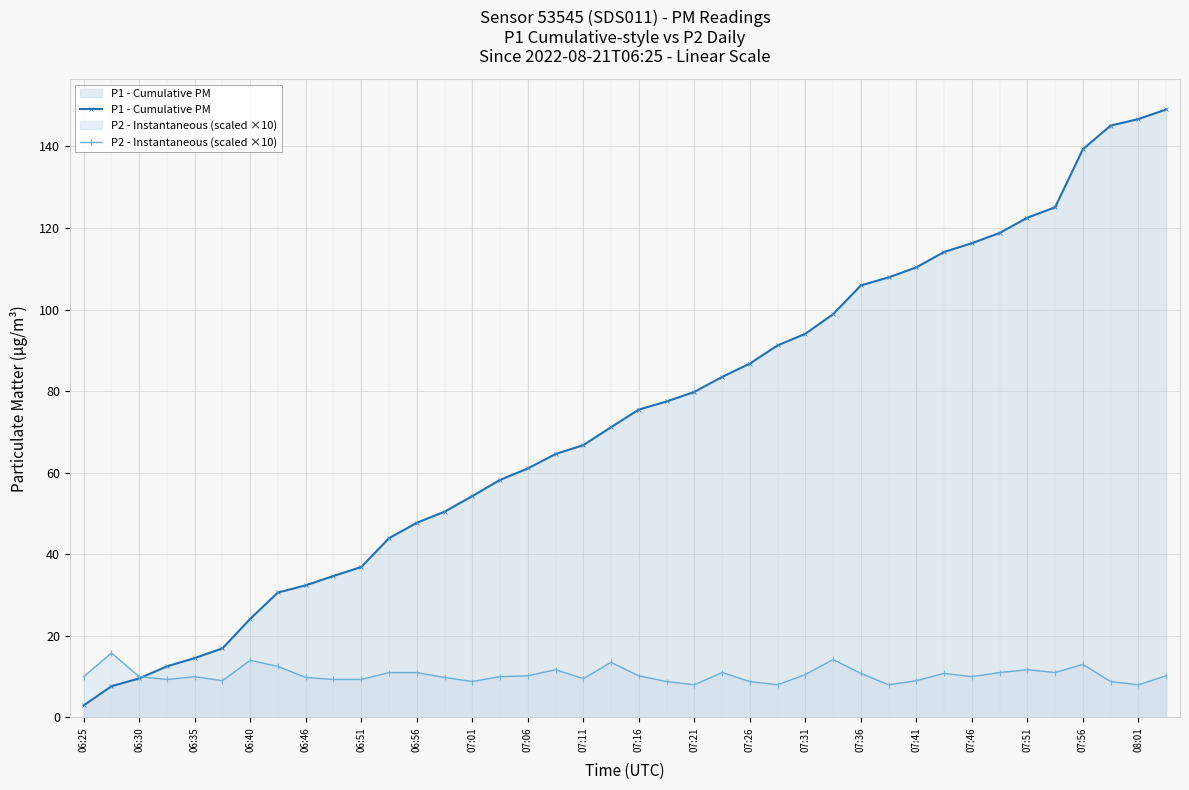

What is the value of the P1 - Cumulative PM point at the 18th from the left?

64.6